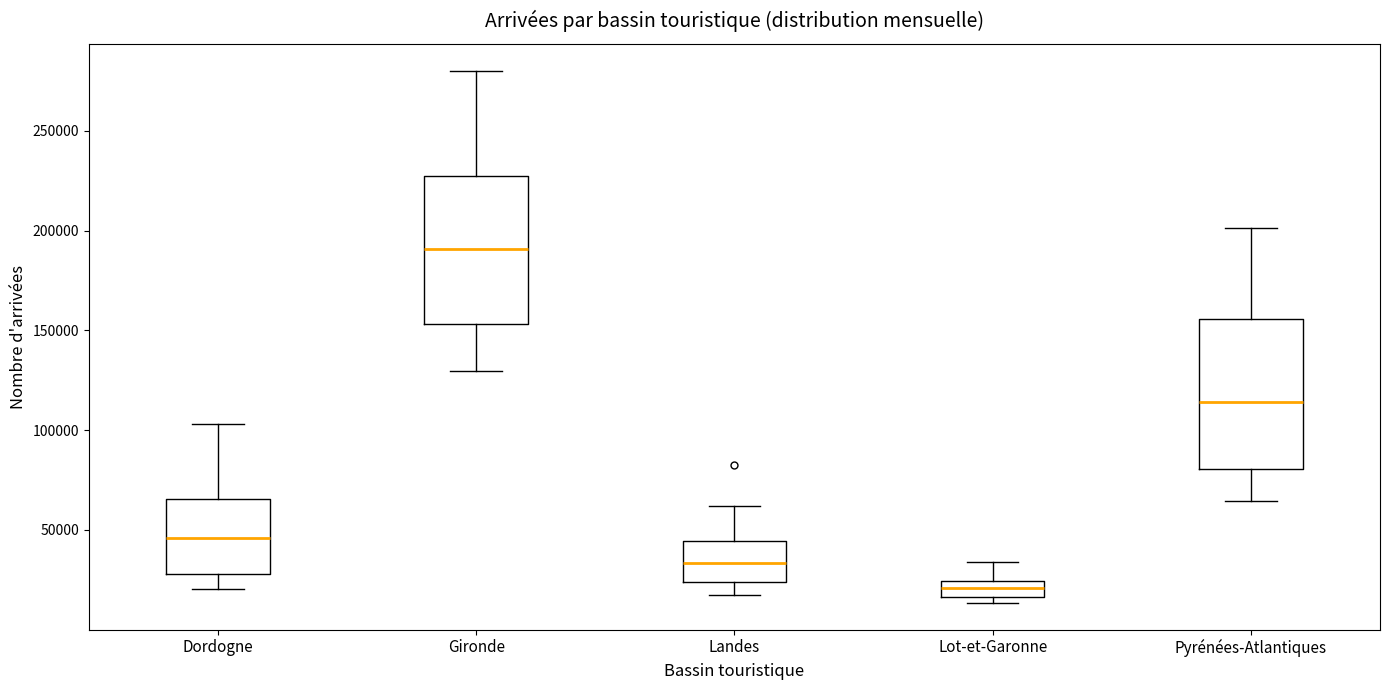

Which box's median line is the highest?

Gironde